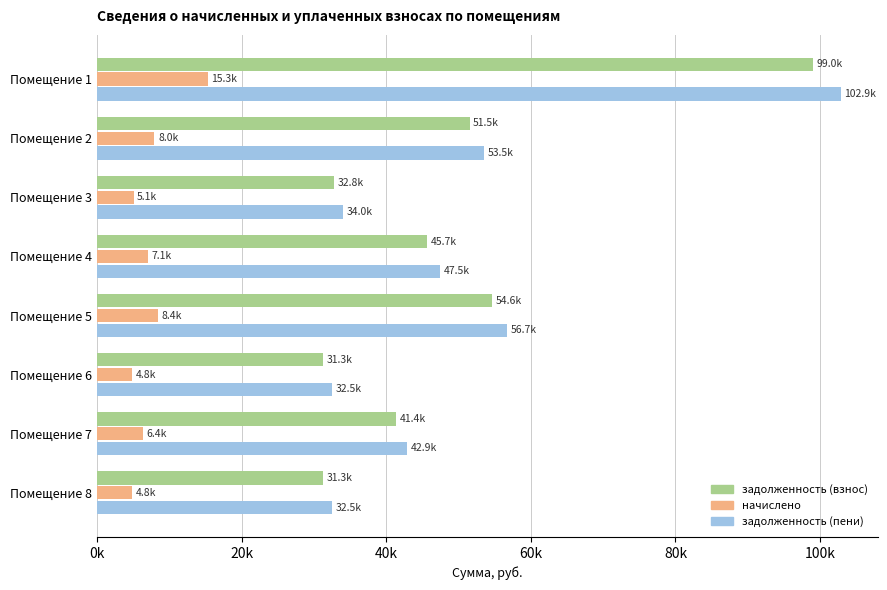

What are all the series names shown in the legend?

задолженность (взнос), начислено, задолженность (пени)